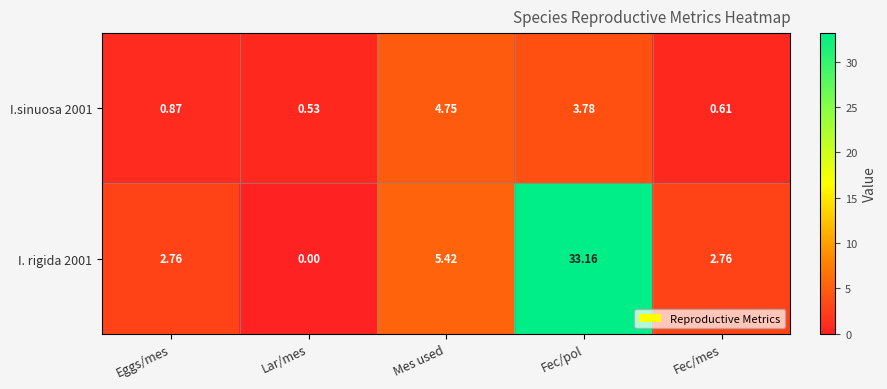

Where is I.sinuosa 2001 nearest to the value 2?

Eggs/mes